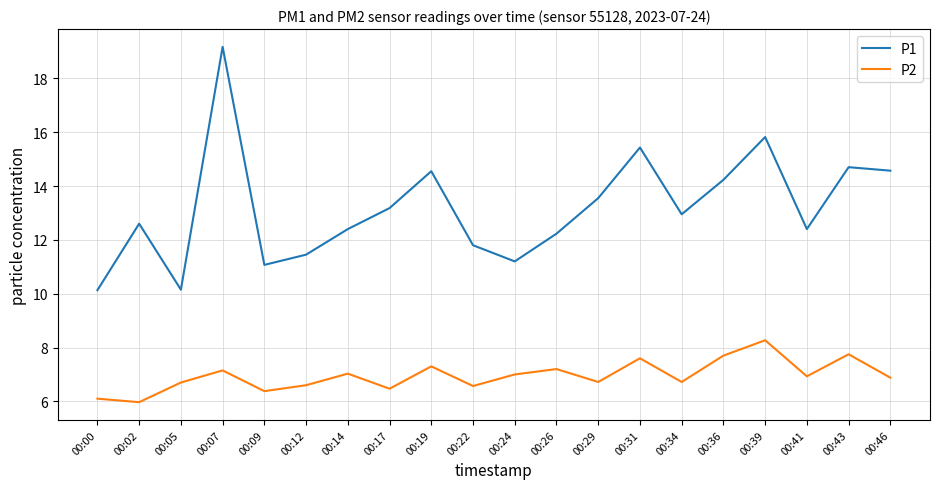

Does the chart display data point markers on the line(s)?

No